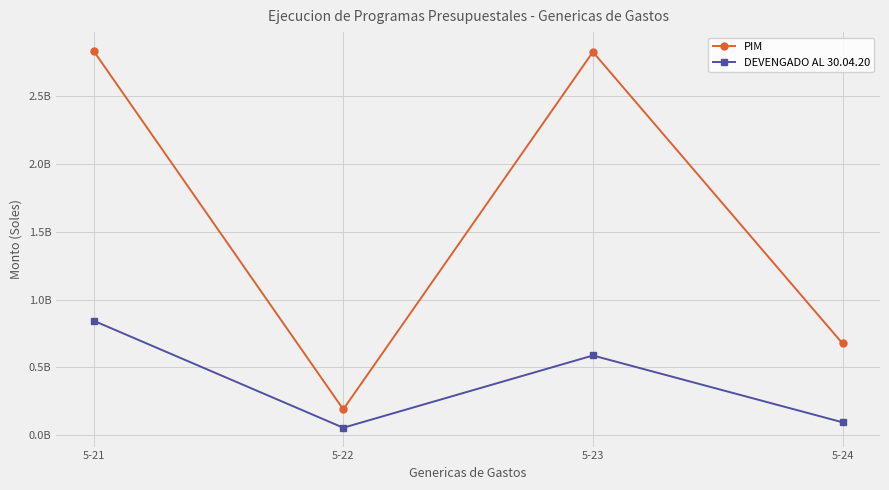

What is the minimum value shown in the chart?

54985758.5